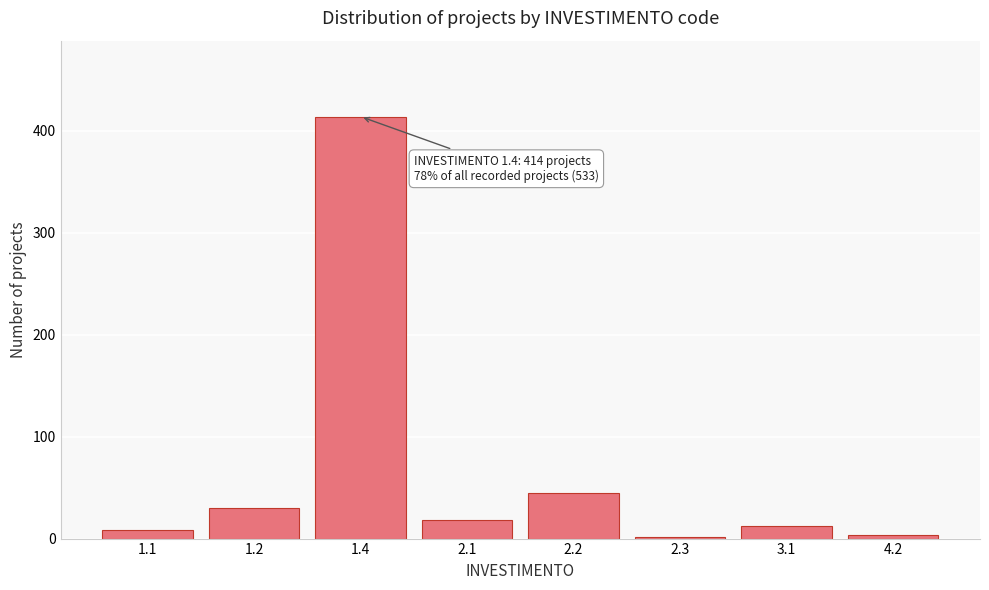

Reading left to right, extract all data points from this chart.

1.1=8	1.2=30	1.4=414	2.1=18	2.2=45	2.3=2	3.1=12	4.2=4